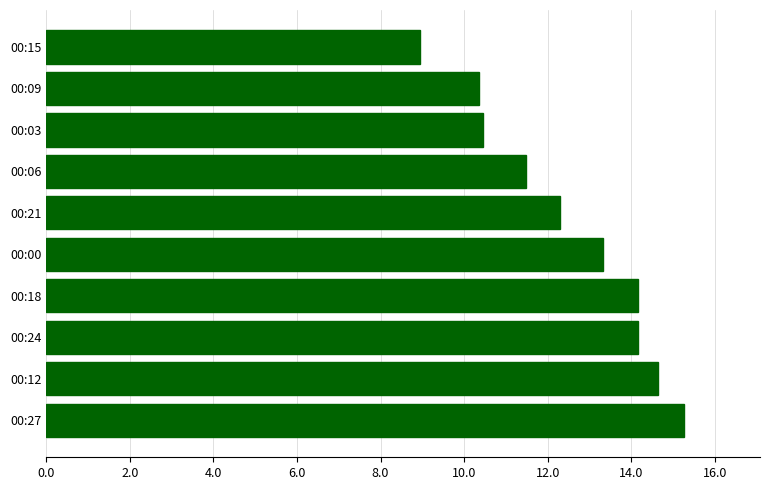

At which category does the chart reach its peak across all series?

00:27